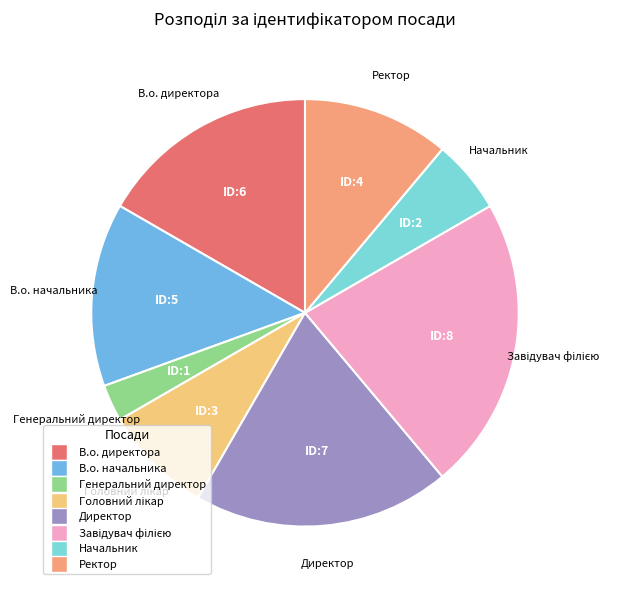

What is the ratio of the value at В.о. начальника to the value at Начальник?

2.5